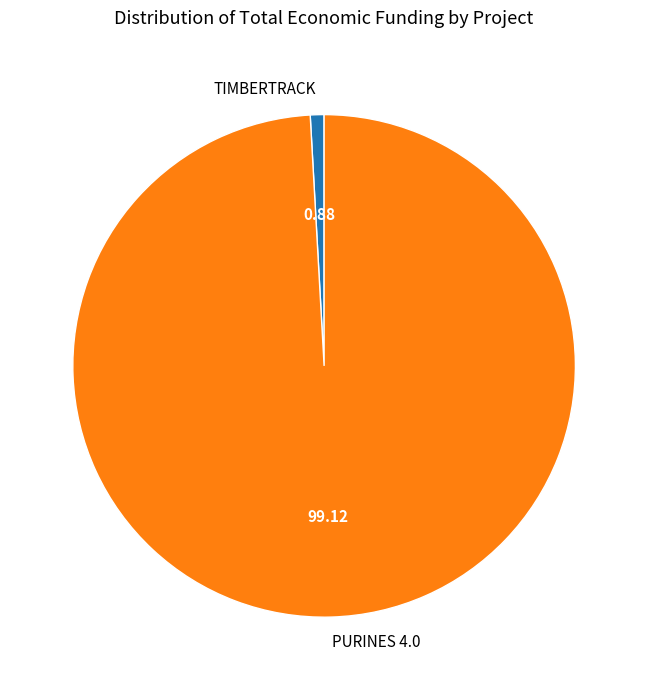

How many segments does this pie chart have?

2